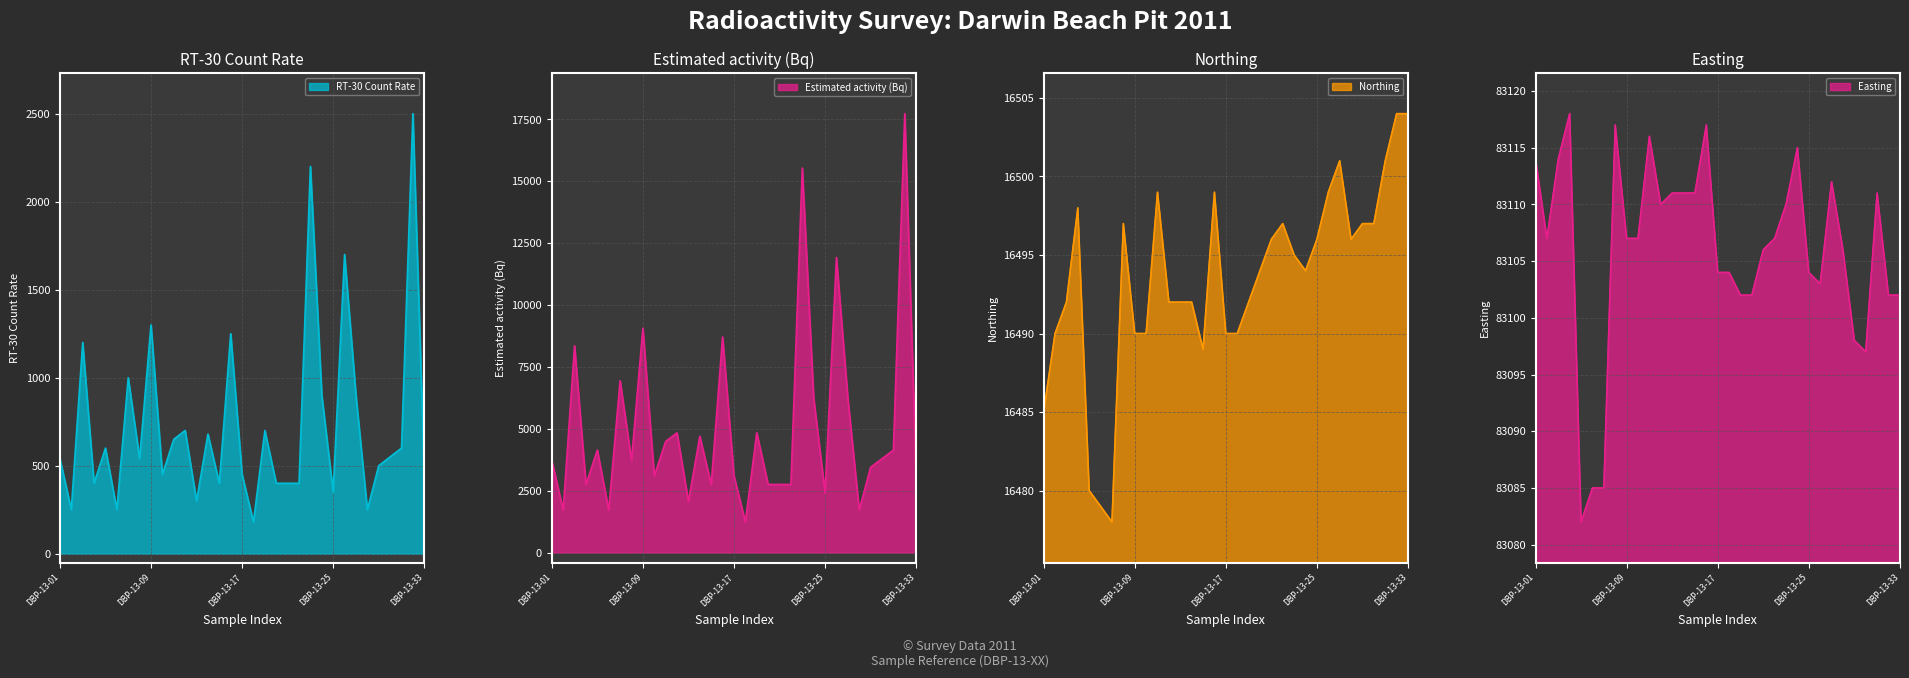

Count the number of data series in this chart.

4